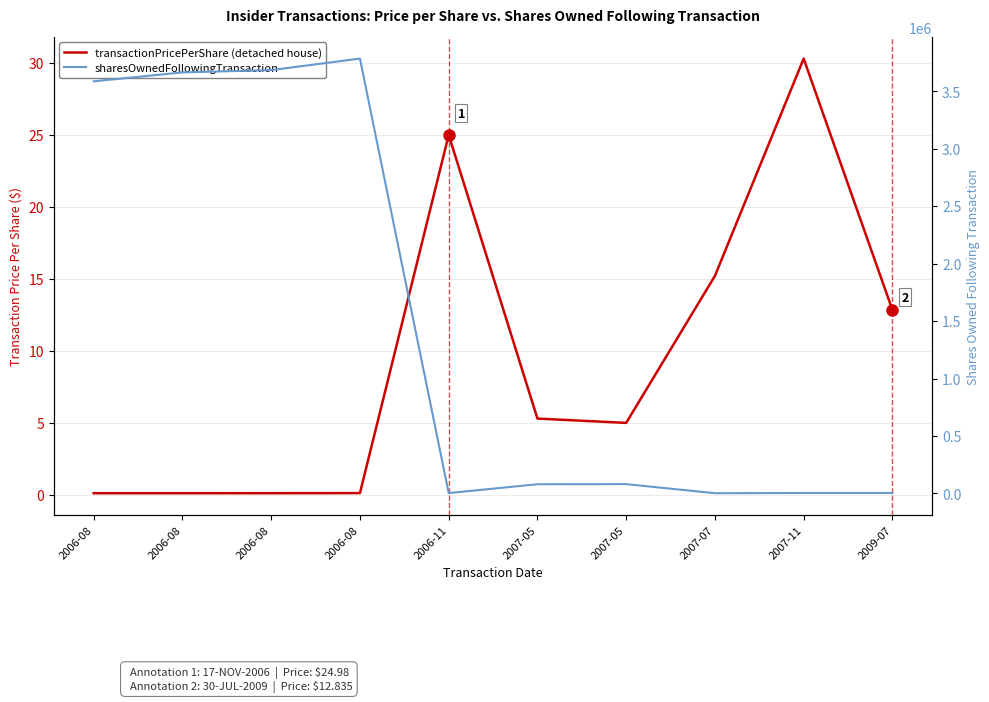

What value does the sharesOwnedFollowingTransaction series have at 2007-07?

2000.0